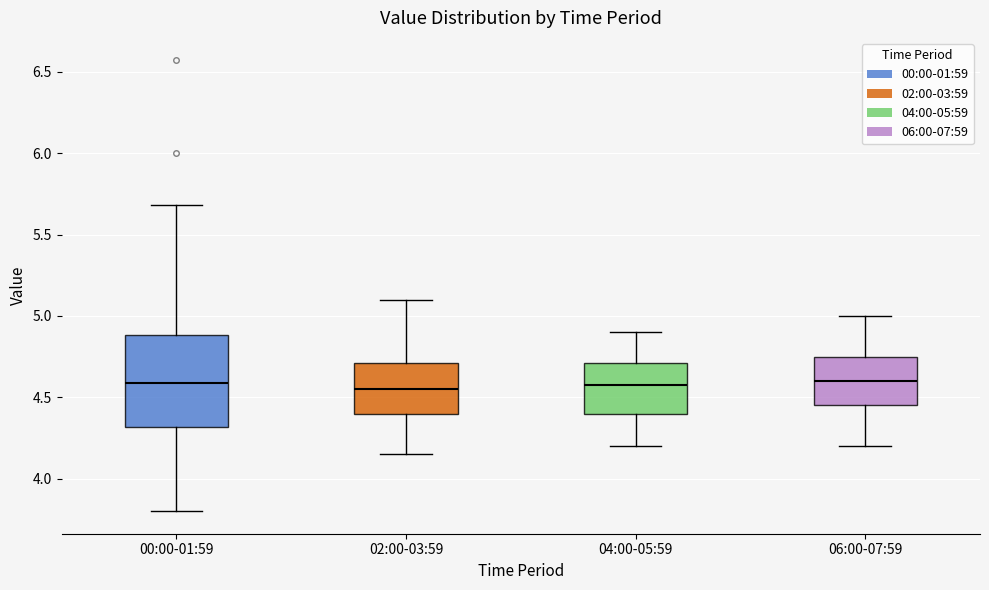

Reading left to right, read every box against the y-axis: the position of its median line, the range the box covers, and the ends of its whiskers. The values are not printed on the chart, so give them approximately, as read against the axis.

00:00-01:59: median 4.60, box 4.30 to 4.90, whiskers 3.80 to 5.70
02:00-03:59: median 4.55, box 4.40 to 4.70, whiskers 4.15 to 5.10
04:00-05:59: median 4.60, box 4.40 to 4.70, whiskers 4.20 to 4.90
06:00-07:59: median 4.60, box 4.45 to 4.75, whiskers 4.20 to 5.00